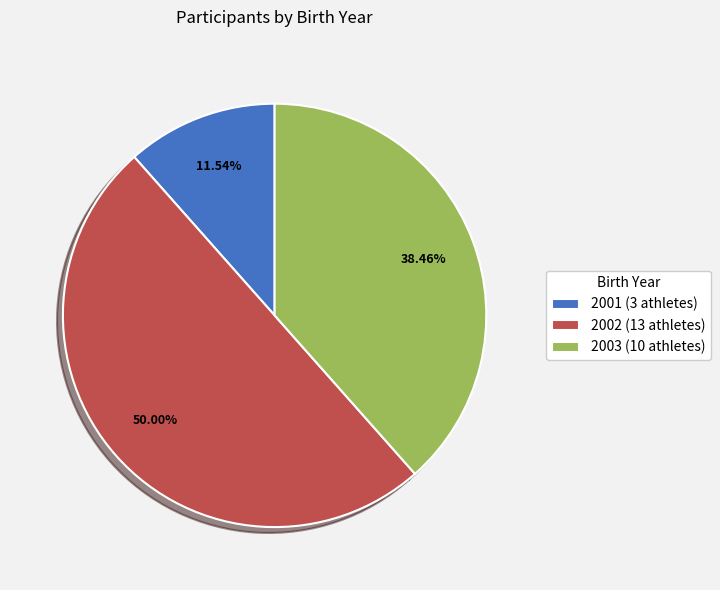

What is the largest slice in the pie chart?

2002